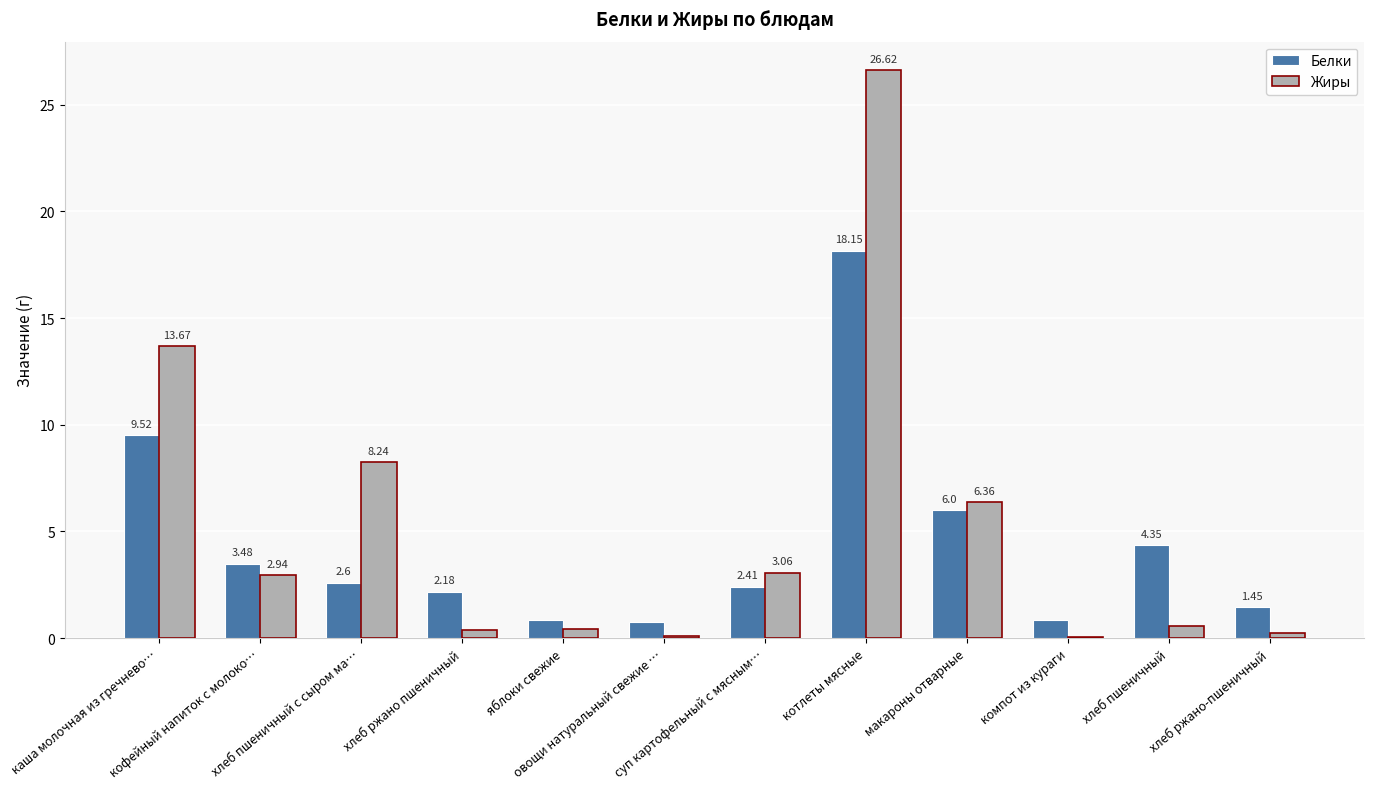

Which series has the largest total across all categories?

Жиры